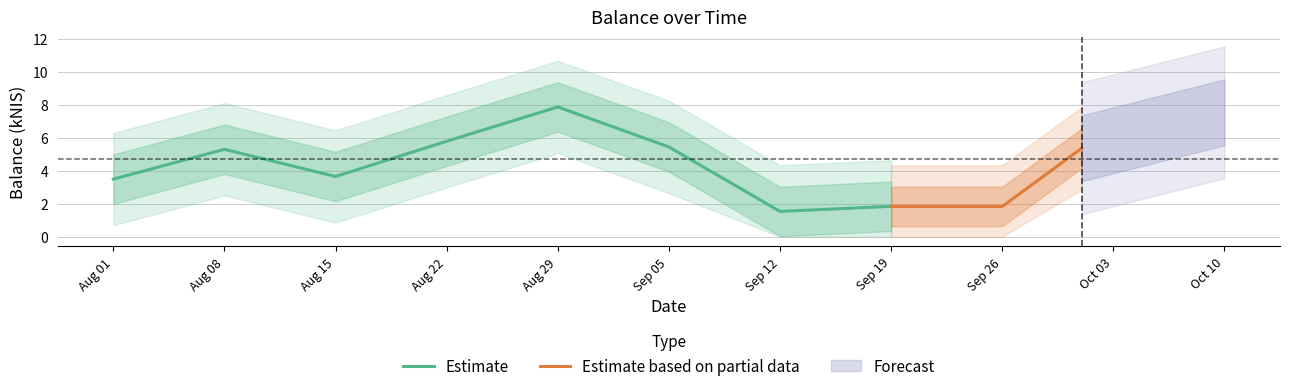

Count the number of categories in the chart.

11